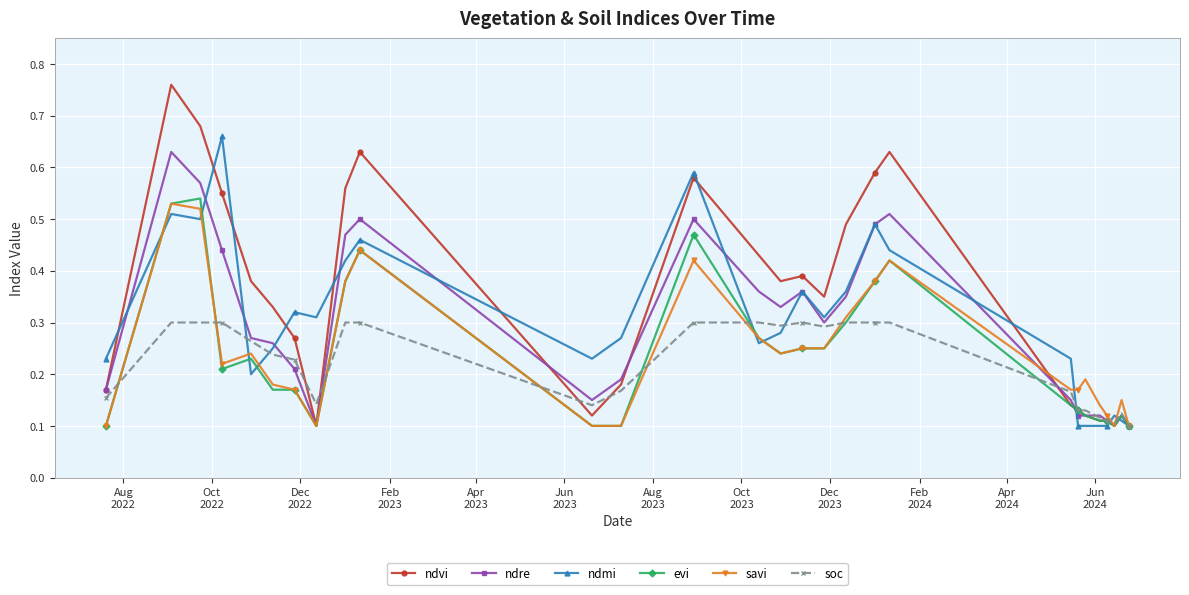

Count the savi values in the range 0 to 1.

28